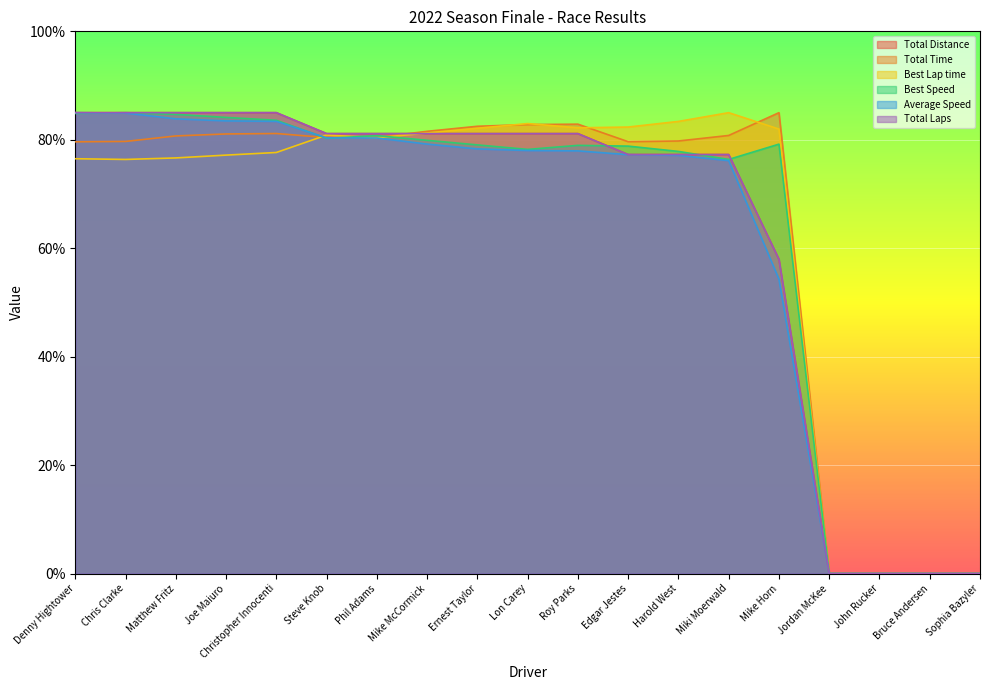

Reading right to left, list all the values displayed in this chart.

Total Distance: Sophia Bazyler=0.0	Bruce Andersen=0.0	John Rucker=0.0	Jordan McKee=0.0	Mike Horn=58.0	Miki Moerwald=77.3	Harold West=77.3	Edgar Jestes=77.3	Roy Parks=81.1	Lon Carey=81.1	Ernest Taylor=81.1	Mike McCormick=81.1	Phil Adams=81.1	Steve Knob=81.1	Christopher Innocenti=85.0	Joe Maiuro=85.0	Matthew Fritz=85.0	Chris Clarke=85.0	Denny Hightower=85.0
Total Time: Sophia Bazyler=0.0	Bruce Andersen=0.0	John Rucker=0.0	Jordan McKee=0.0	Mike Horn=85.0	Miki Moerwald=80.8	Harold West=79.8	Edgar Jestes=79.6	Roy Parks=82.9	Lon Carey=82.8	Ernest Taylor=82.5	Mike McCormick=81.6	Phil Adams=80.4	Steve Knob=80.4	Christopher Innocenti=81.2	Joe Maiuro=81.1	Matthew Fritz=80.7	Chris Clarke=79.7	Denny Hightower=79.6
Best Lap time: Sophia Bazyler=0.0	Bruce Andersen=0.0	John Rucker=0.0	Jordan McKee=0.0	Mike Horn=82.0	Miki Moerwald=85.0	Harold West=83.4	Edgar Jestes=82.3	Roy Parks=82.2	Lon Carey=83.0	Ernest Taylor=82.1	Mike McCormick=81.2	Phil Adams=80.4	Steve Knob=80.9	Christopher Innocenti=77.7	Joe Maiuro=77.2	Matthew Fritz=76.7	Chris Clarke=76.4	Denny Hightower=76.5
Best Speed: Sophia Bazyler=0.0	Bruce Andersen=0.0	John Rucker=0.0	Jordan McKee=0.0	Mike Horn=79.2	Miki Moerwald=76.4	Harold West=77.9	Edgar Jestes=78.8	Roy Parks=79.0	Lon Carey=78.2	Ernest Taylor=79.1	Mike McCormick=79.9	Phil Adams=80.8	Steve Knob=80.3	Christopher Innocenti=83.6	Joe Maiuro=84.1	Matthew Fritz=84.7	Chris Clarke=85.0	Denny Hightower=84.9
Average Speed: Sophia Bazyler=0.0	Bruce Andersen=0.0	John Rucker=0.0	Jordan McKee=0.0	Mike Horn=54.3	Miki Moerwald=76.2	Harold West=77.1	Edgar Jestes=77.3	Roy Parks=78.0	Lon Carey=78.0	Ernest Taylor=78.3	Mike McCormick=79.2	Phil Adams=80.3	Steve Knob=80.3	Christopher Innocenti=83.4	Joe Maiuro=83.5	Matthew Fritz=83.9	Chris Clarke=84.9	Denny Hightower=85.0
Total Laps: Sophia Bazyler=0.0	Bruce Andersen=0.0	John Rucker=0.0	Jordan McKee=0.0	Mike Horn=58.0	Miki Moerwald=77.3	Harold West=77.3	Edgar Jestes=77.3	Roy Parks=81.1	Lon Carey=81.1	Ernest Taylor=81.1	Mike McCormick=81.1	Phil Adams=81.1	Steve Knob=81.1	Christopher Innocenti=85.0	Joe Maiuro=85.0	Matthew Fritz=85.0	Chris Clarke=85.0	Denny Hightower=85.0